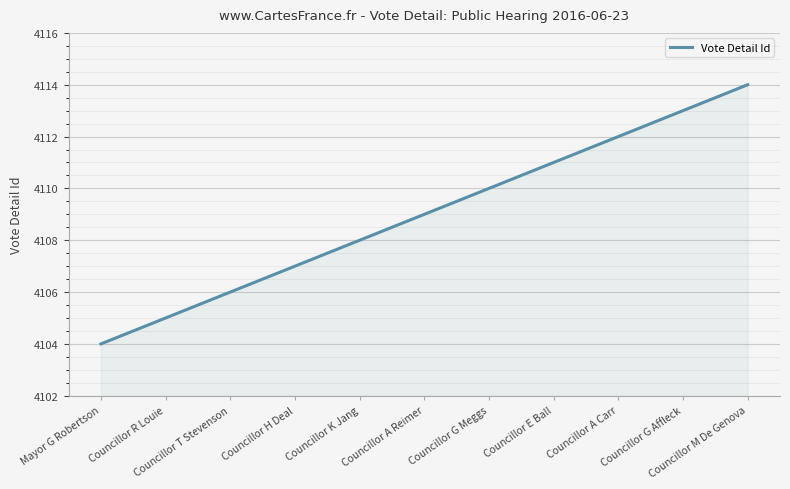

What is the average value?

4109